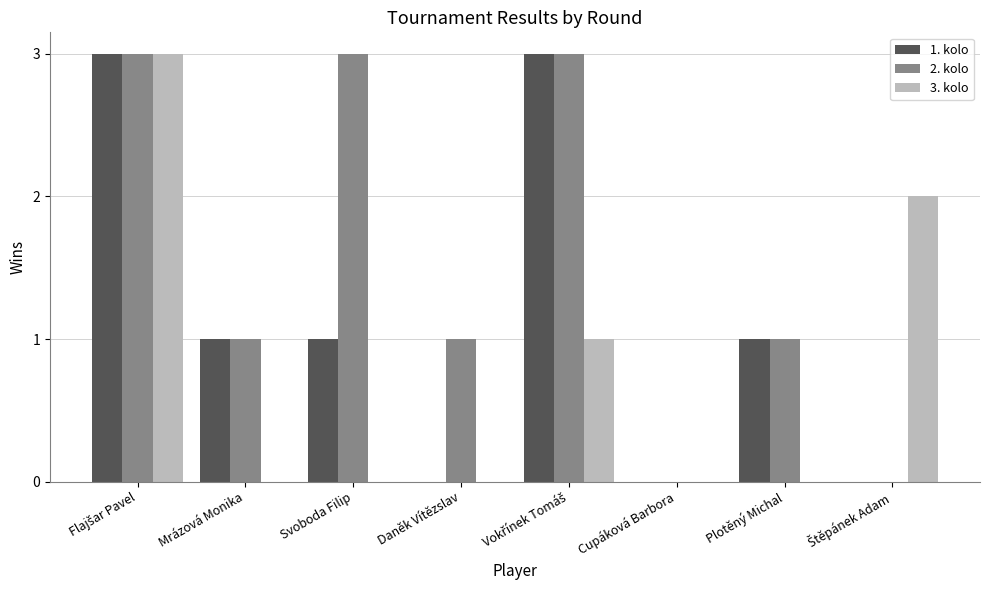

Are the bars horizontal?

No